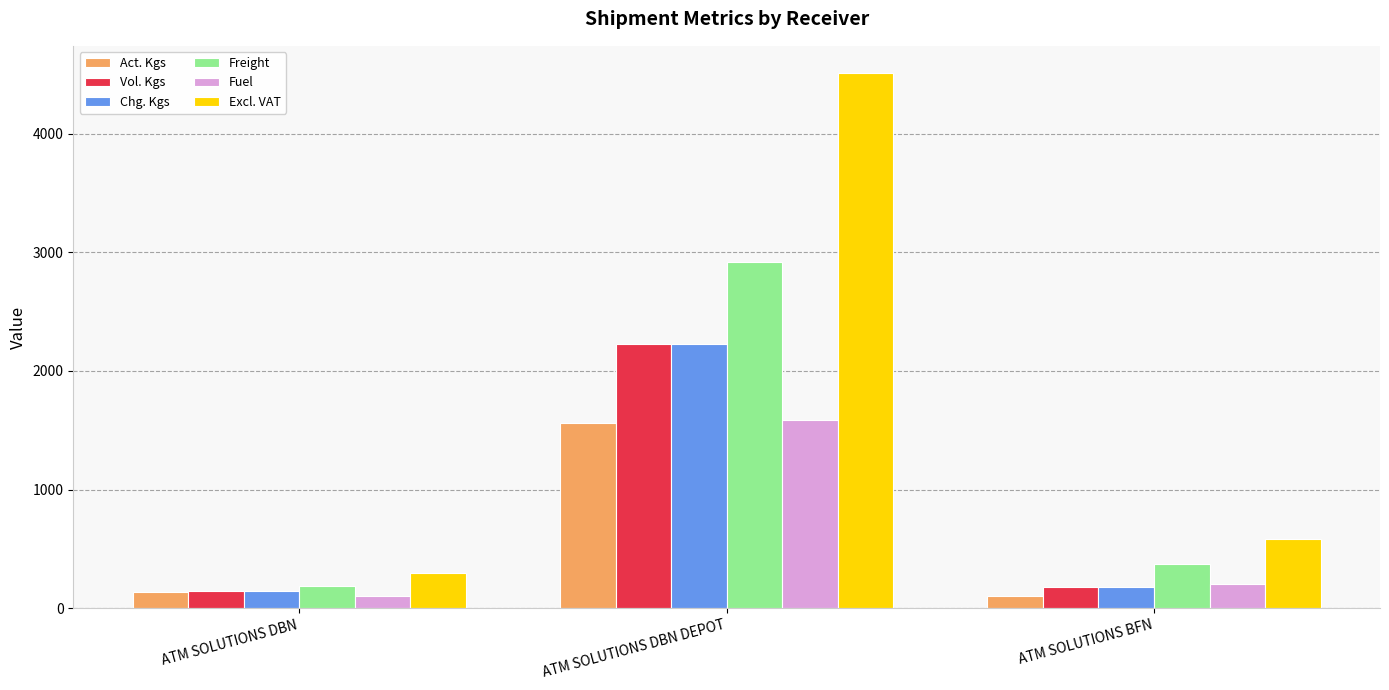

Between ATM SOLUTIONS DBN DEPOT and ATM SOLUTIONS BFN, which series saw the biggest shift?

Excl. VAT